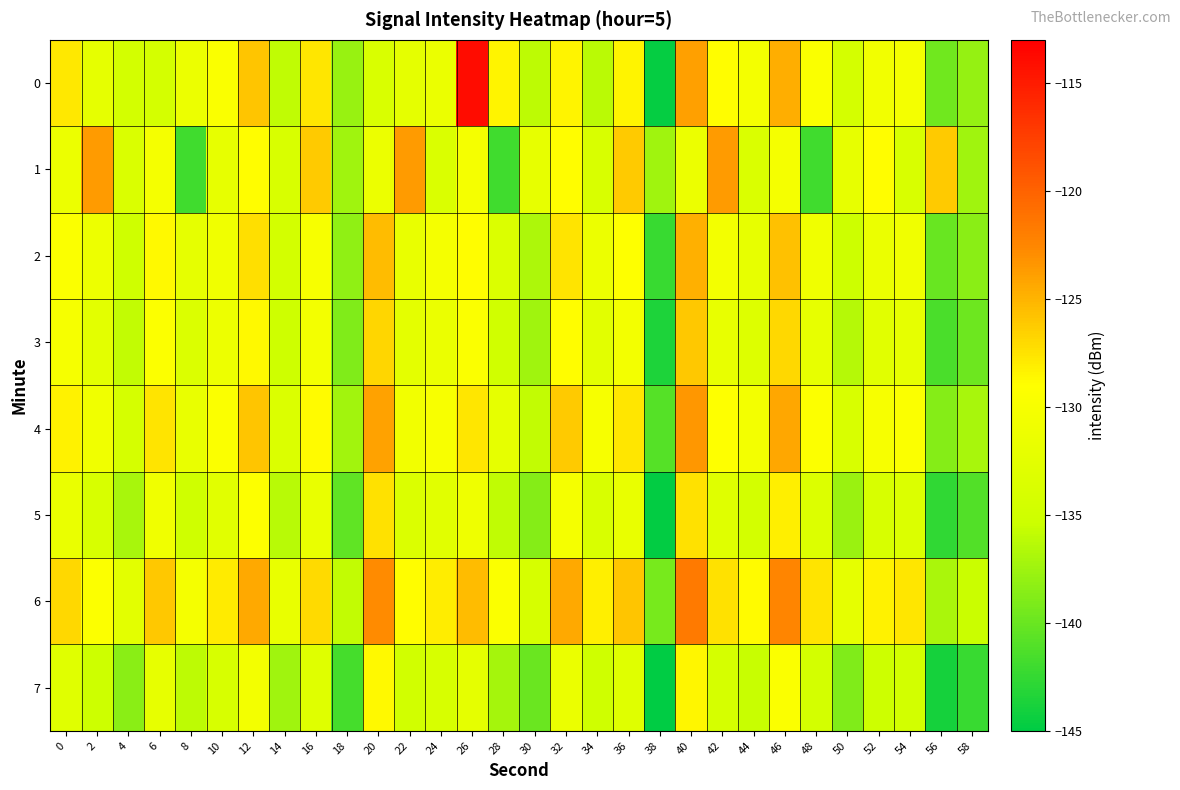

Which series has the largest total across all categories?

6